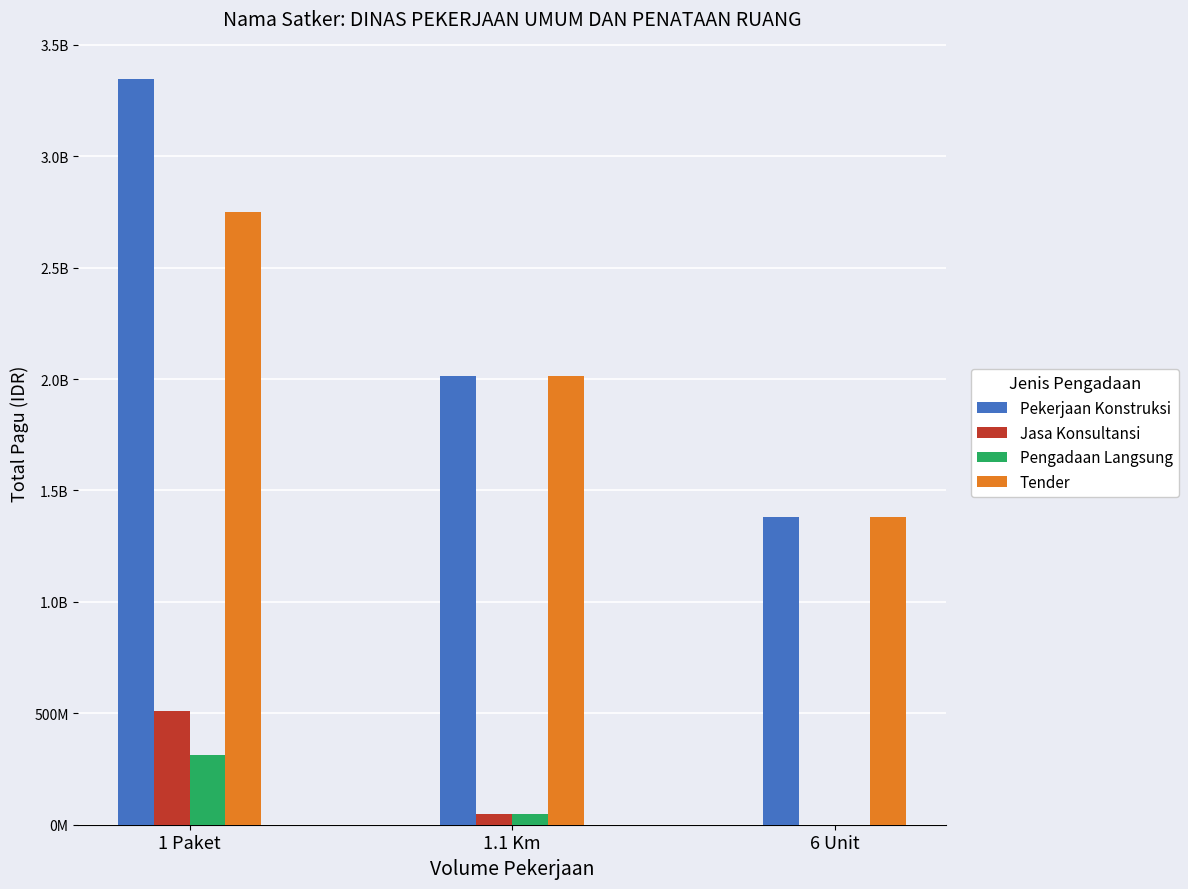

Where does the Pengadaan Langsung series first go above 50000000?

1 Paket